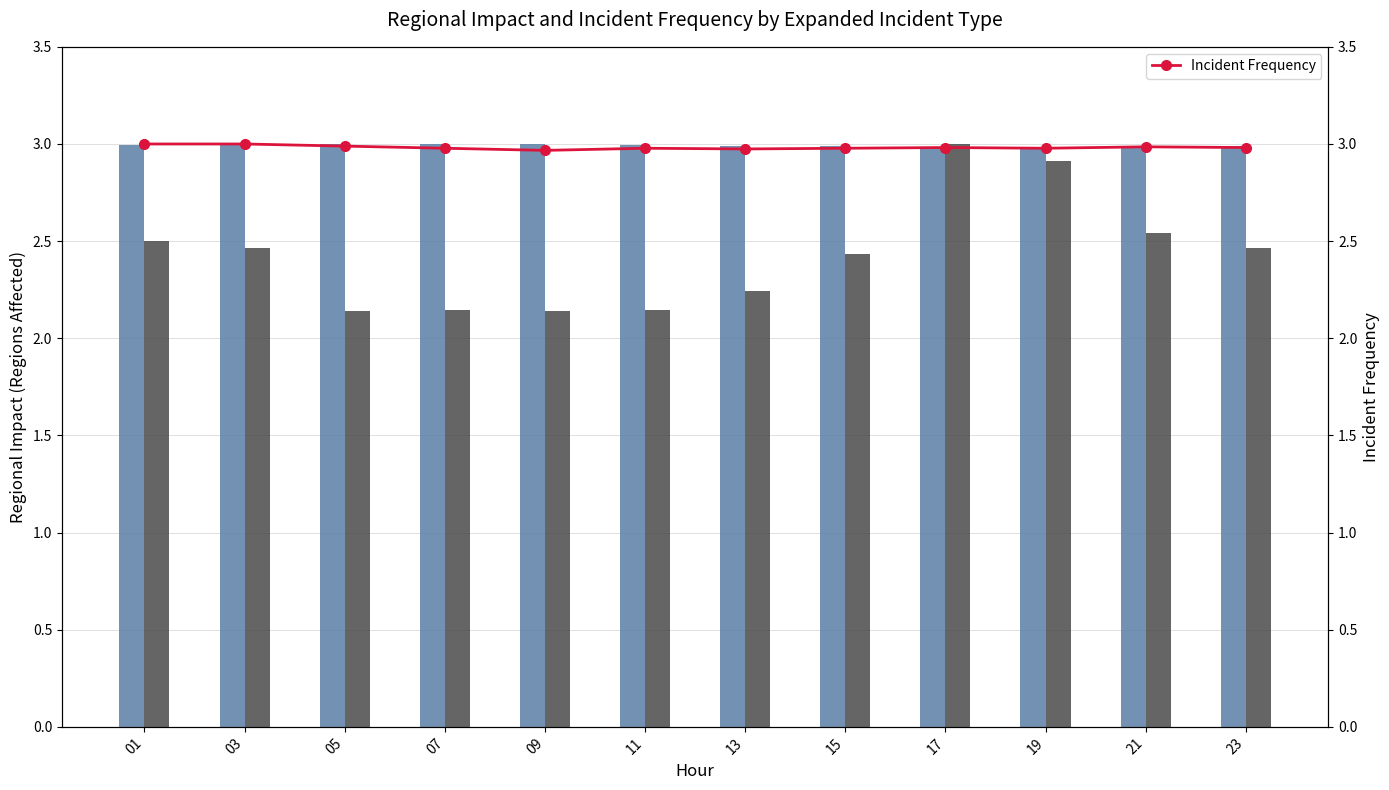

Rank the categories by Incident Frequency value from highest to lowest.

01, 03, 05, 21, 17, 23, 07, 11, 15, 19, 13, 09